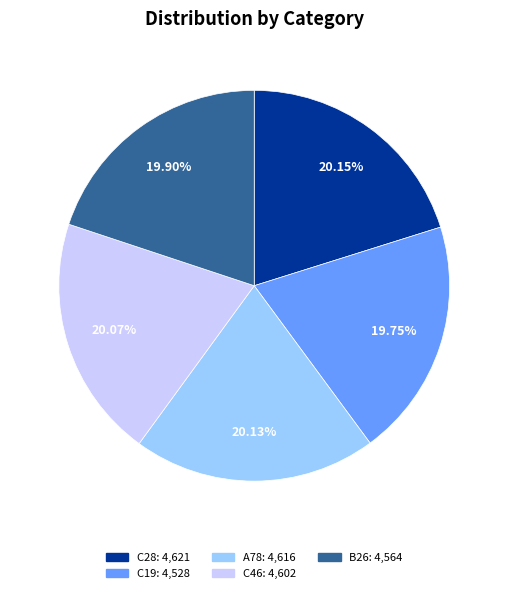

What is the ratio of the value at C28 to the value at B26?

1.0